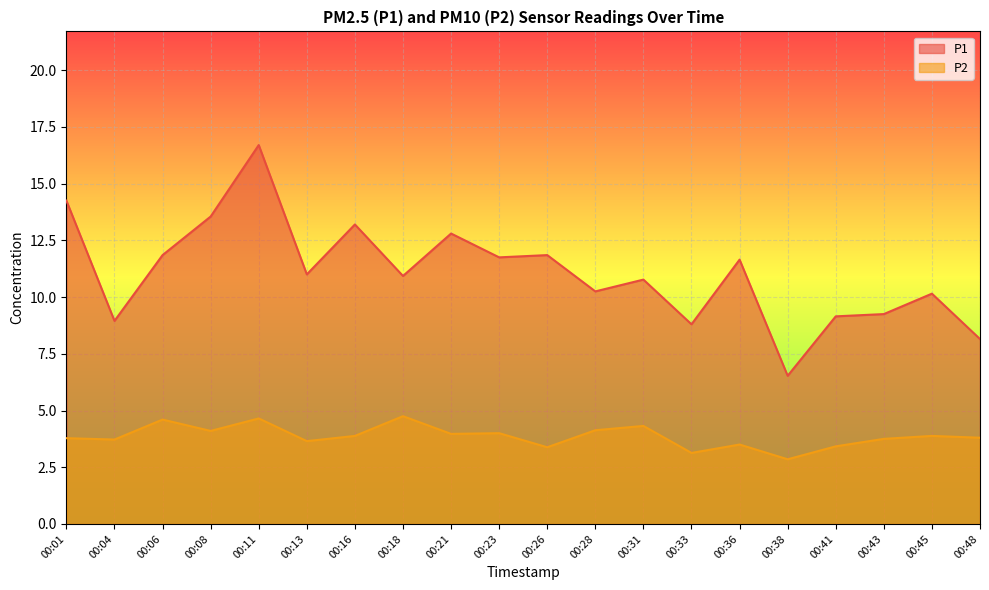

Reading left to right, what are all the values shown in this chart?

P1: 00:01=14.2	00:04=8.9	00:06=11.8	00:08=13.6	00:11=16.7	00:13=11.0	00:16=13.2	00:18=10.9	00:21=12.8	00:23=11.8	00:26=11.8	00:28=10.2	00:31=10.8	00:33=8.8	00:36=11.7	00:38=6.5	00:41=9.2	00:43=9.2	00:45=10.2	00:48=8.2
P2: 00:01=3.8	00:04=3.7	00:06=4.6	00:08=4.1	00:11=4.7	00:13=3.6	00:16=3.9	00:18=4.8	00:21=4.0	00:23=4.0	00:26=3.4	00:28=4.1	00:31=4.3	00:33=3.1	00:36=3.5	00:38=2.9	00:41=3.4	00:43=3.8	00:45=3.9	00:48=3.8